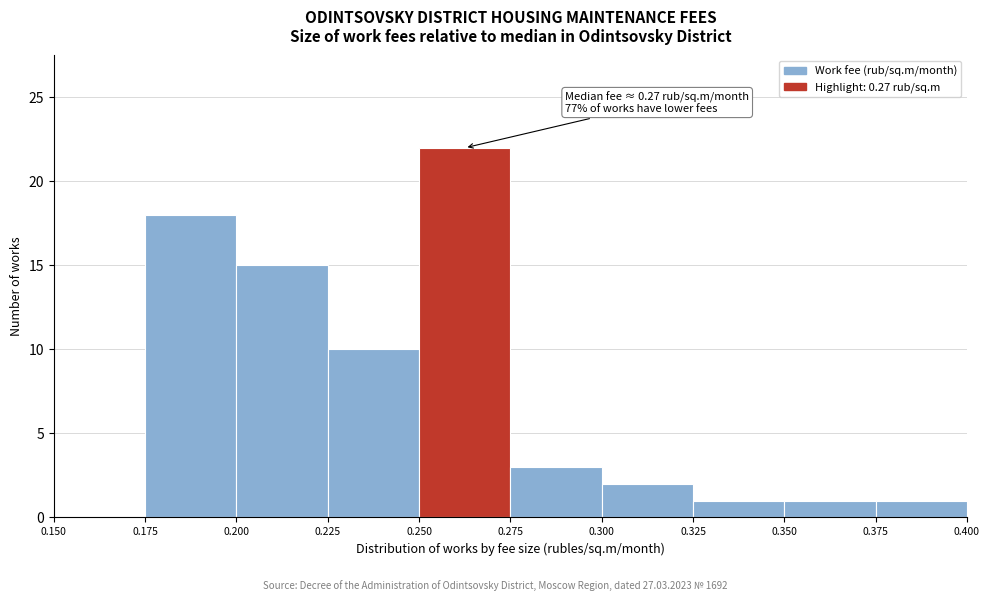

Over which range of the x-axis is the bar tallest?

0.250 to 0.275